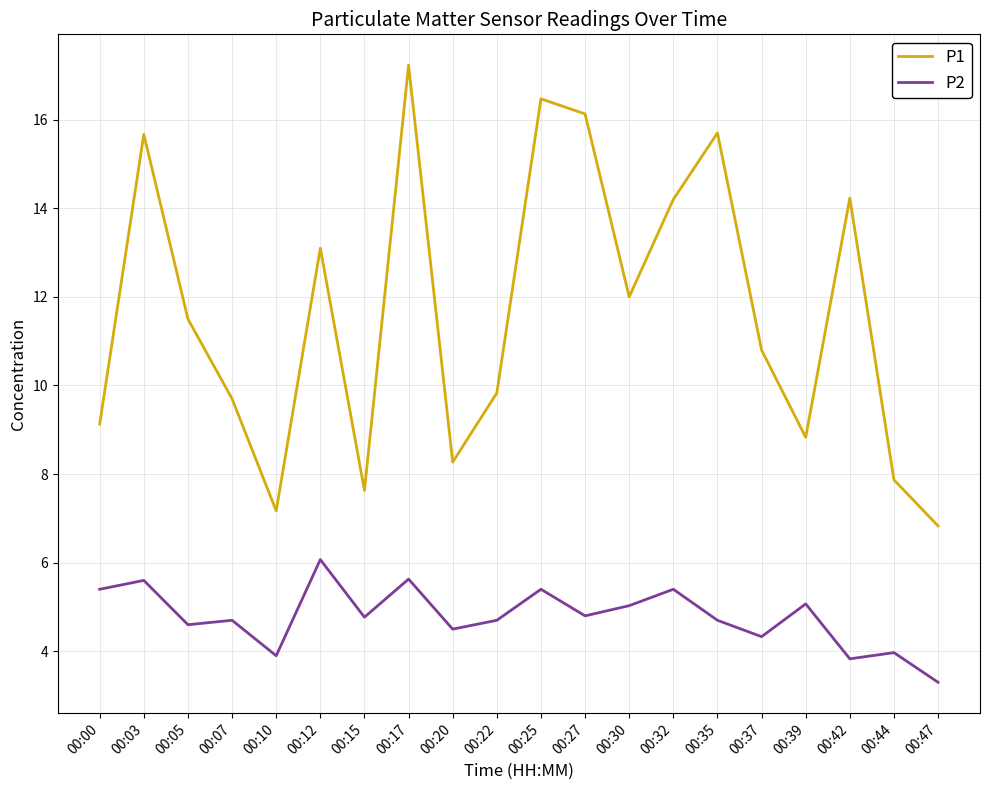

True or false: P2 has a value of 5.6 at 00:17.

True